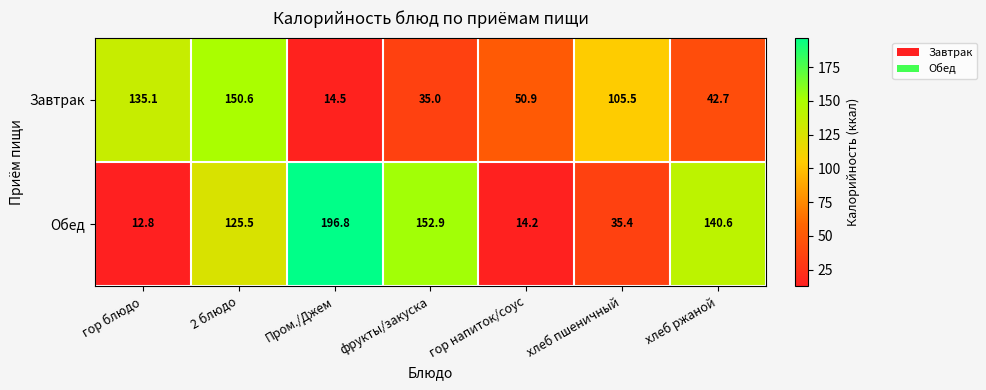

Which series has the largest range (max minus min)?

Обед